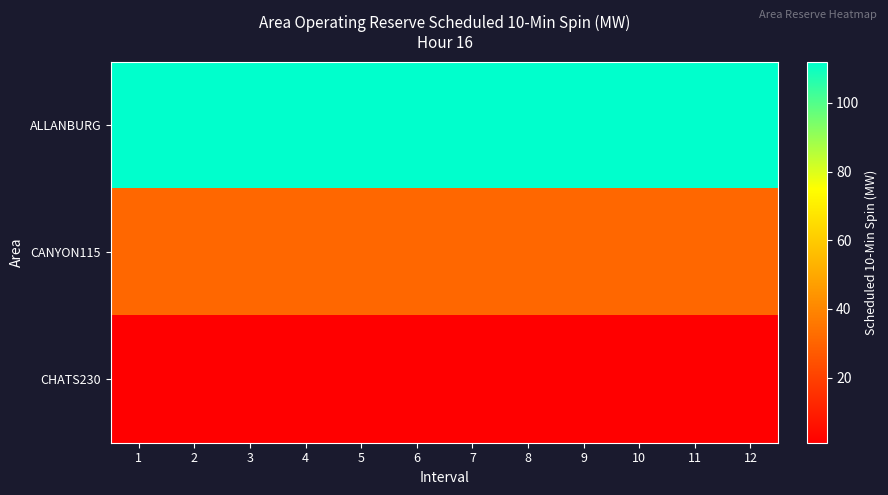

Reading right to left, what are all the values shown in this chart?

ALLANBURG: 12=112	11=112	10=112	9=112	8=112	7=112	6=112	5=112	4=112	3=112	2=112	1=112
CANYON115: 12=31	11=31	10=31	9=31	8=31	7=31	6=31	5=31	4=31	3=31	2=31	1=31
CHATS230: 12=1	11=1	10=1	9=1	8=1	7=1	6=1	5=1	4=1	3=1	2=1	1=1